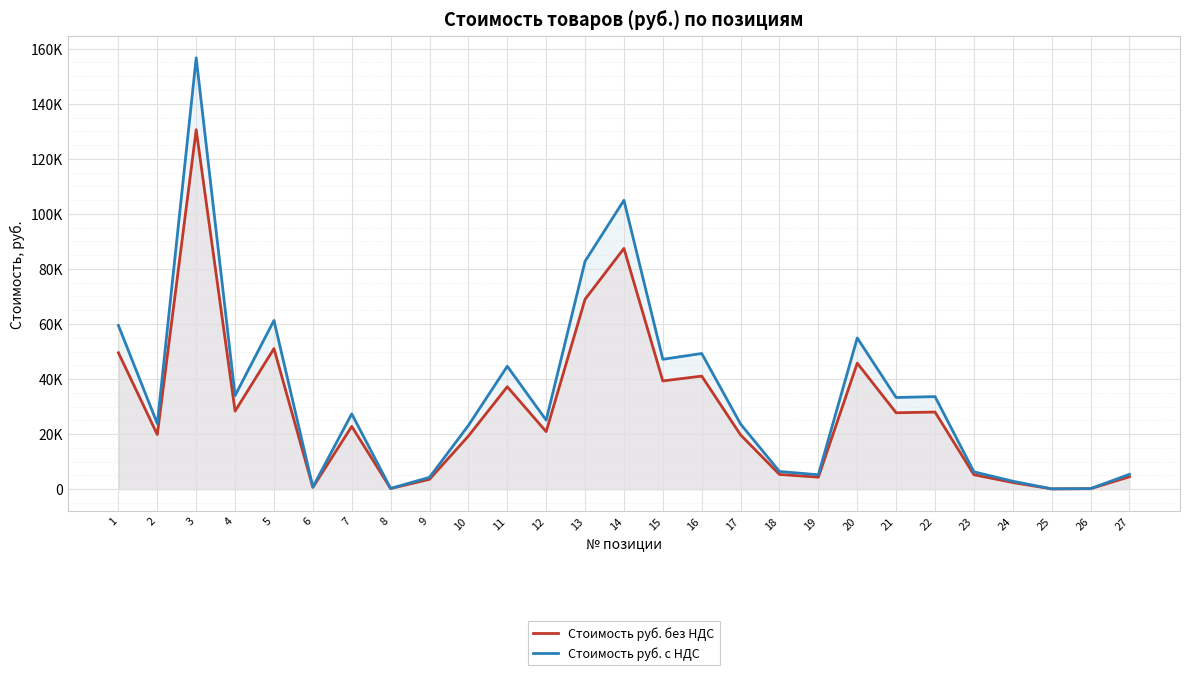

Which has a higher value, 13 or 3?

3